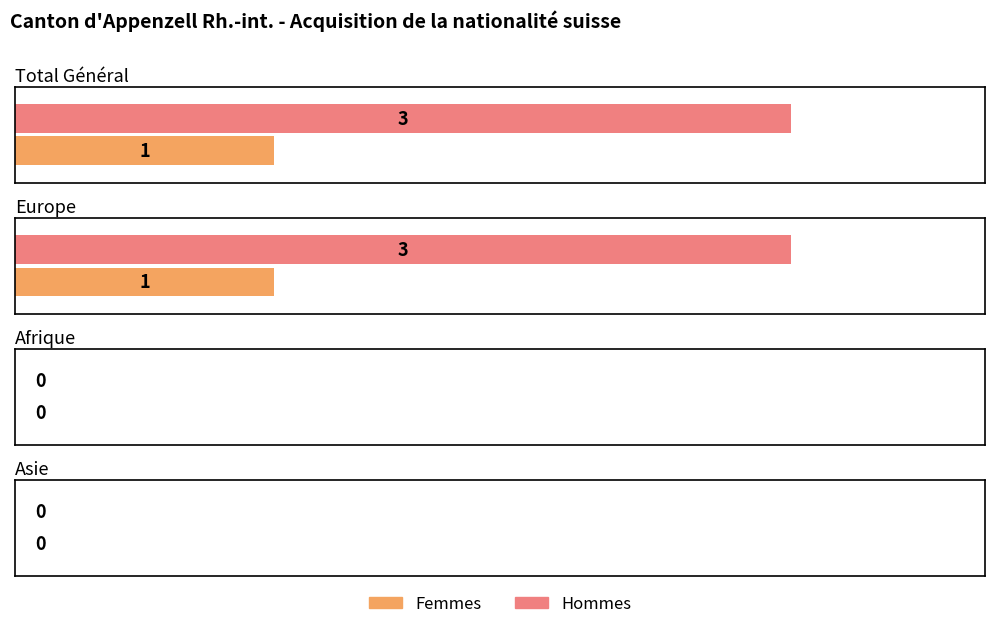

The value of Hommes at Afrique is 1. True or false?

False